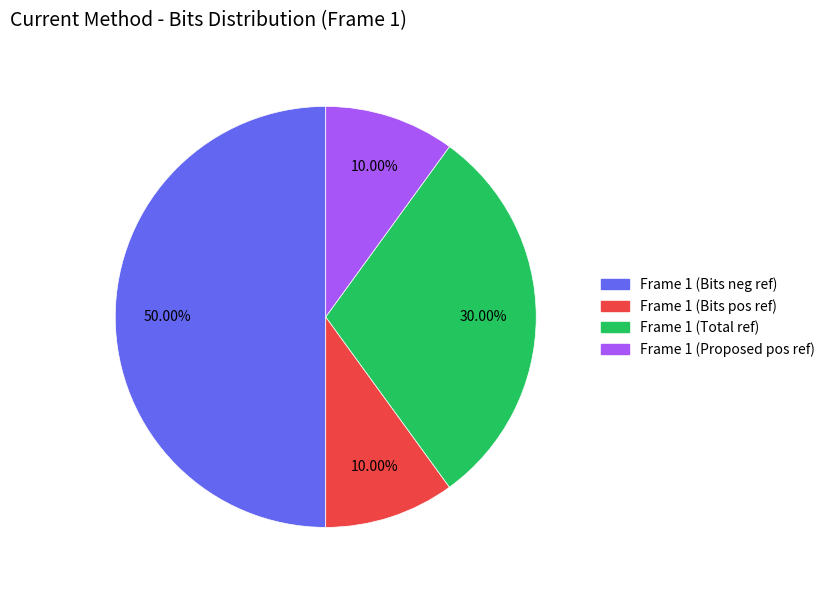

How many segments does this pie chart have?

4